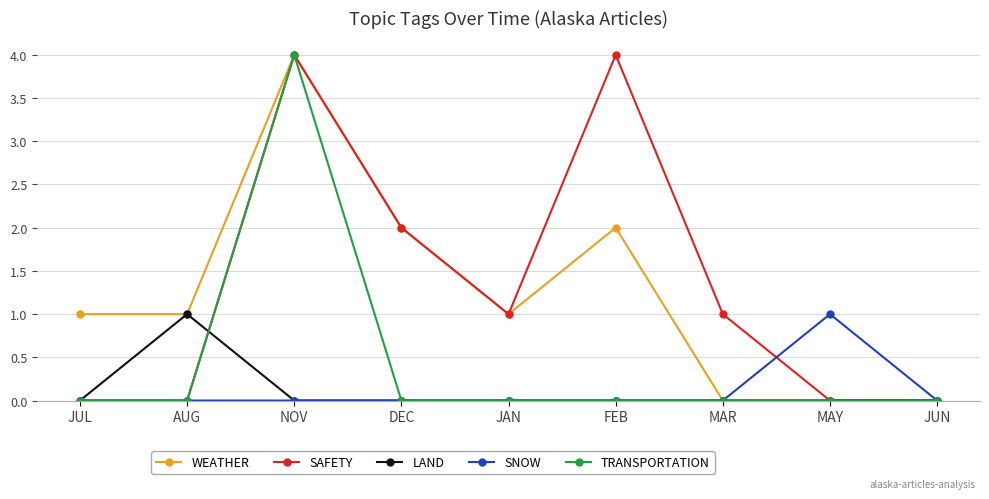

What are all the series names shown in the legend?

WEATHER, SAFETY, LAND, SNOW, TRANSPORTATION